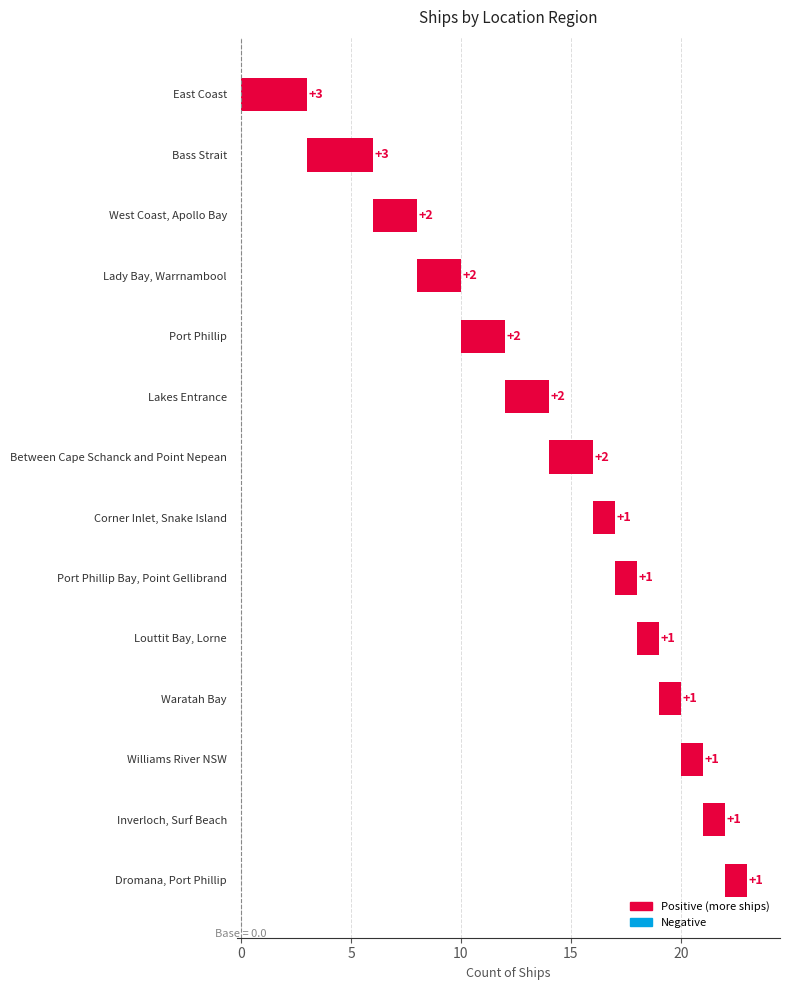

What is the maximum value shown in the chart?

3